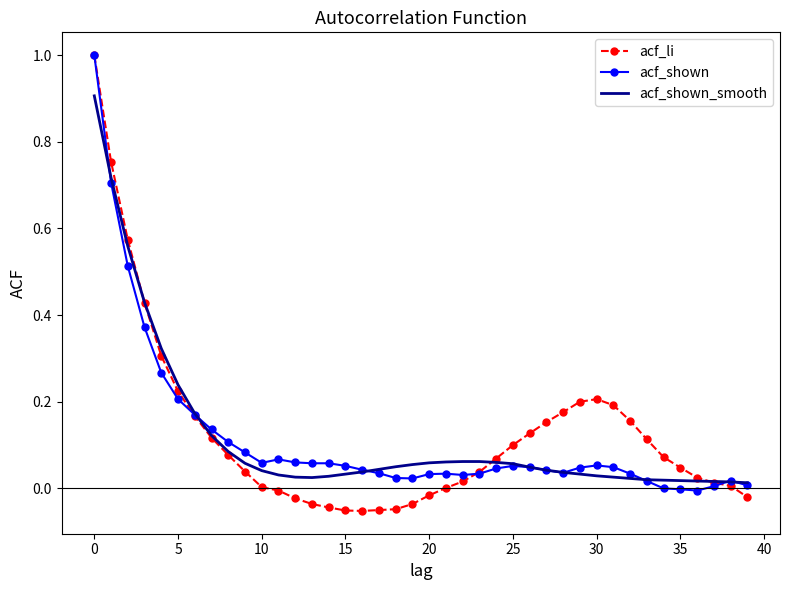

What is the difference between the maximum and minimum values in the acf_shown_smooth series?

0.9